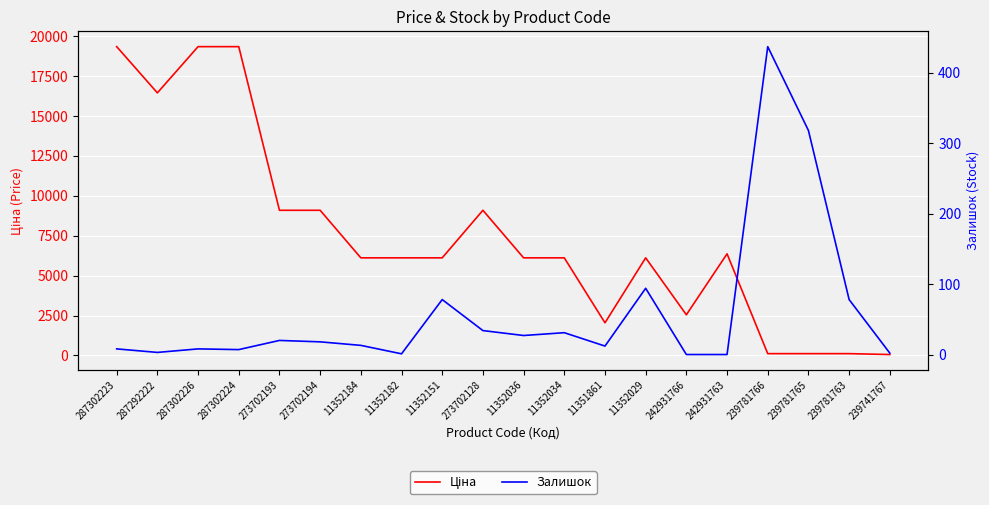

At which label does Ціна first exceed 6112?

287302223